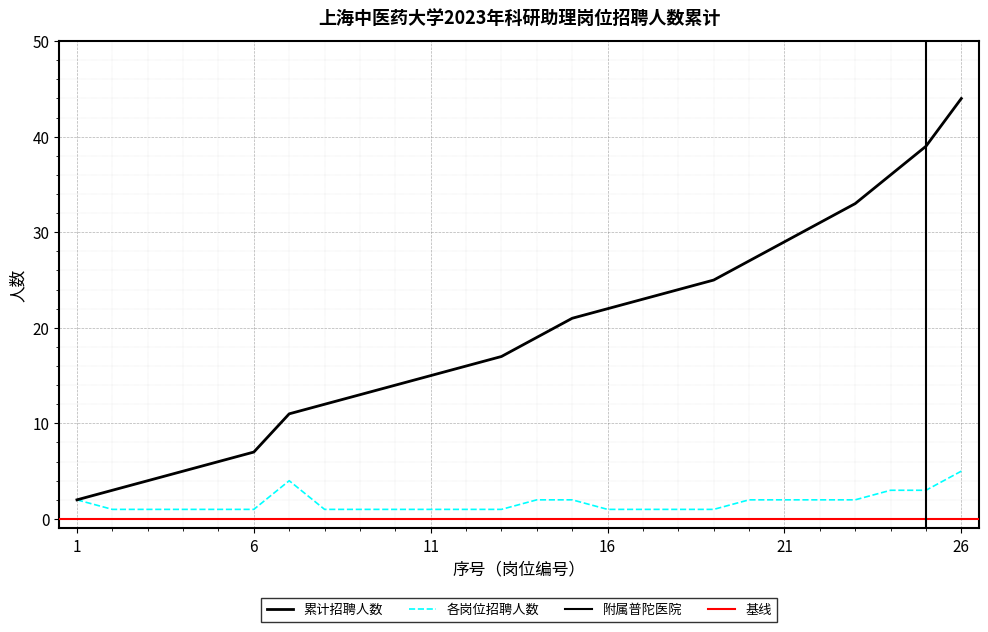

Which category has the highest value in the 招聘人数 series?

26